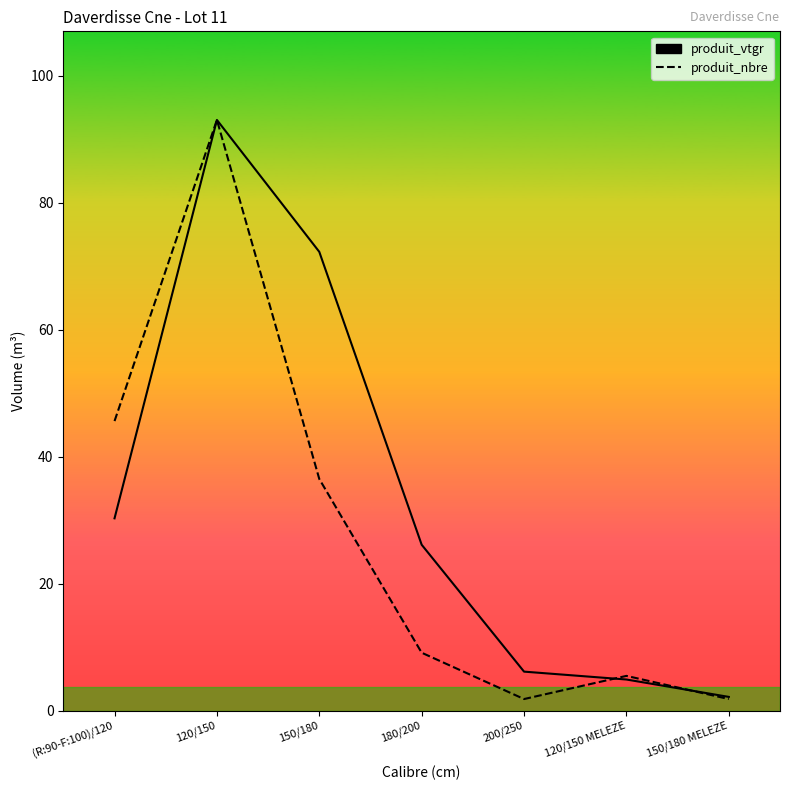

How many intersections are there between produit_vtgr and produit_nbre?

2